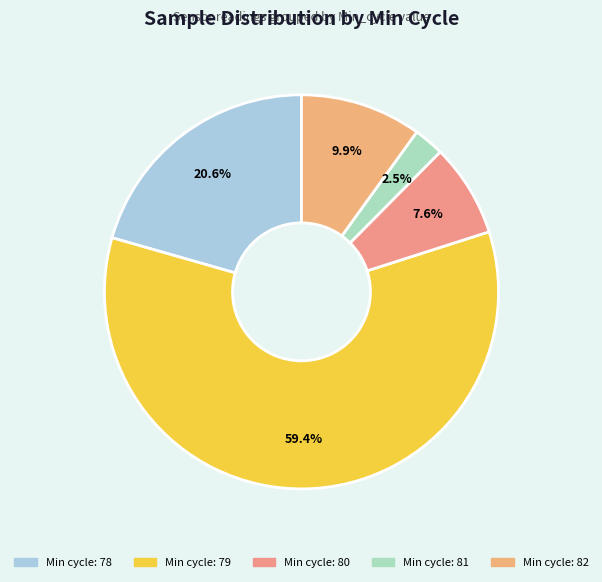

How many segments does this pie chart have?

5